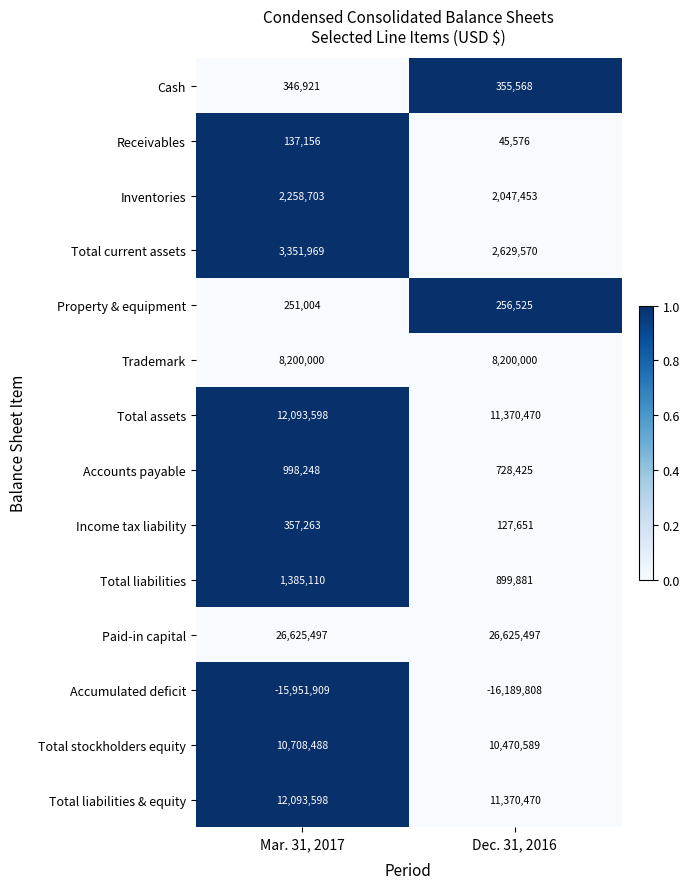

What value does the Accumulated deficit series have at Mar. 31, 2017, to the nearest 10?

-15951910